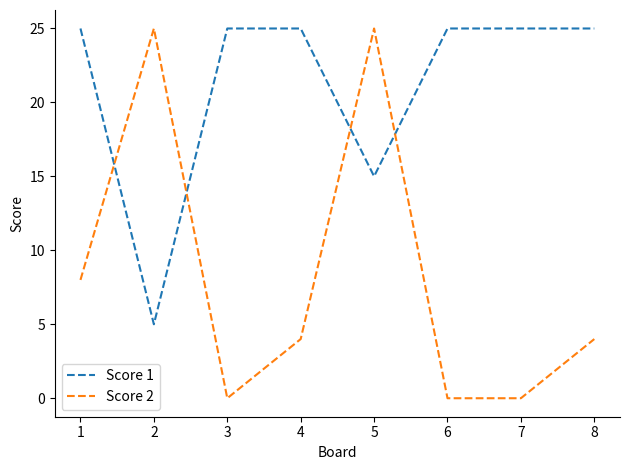

The Score 1 series shows 10 at 7. True or false?

False